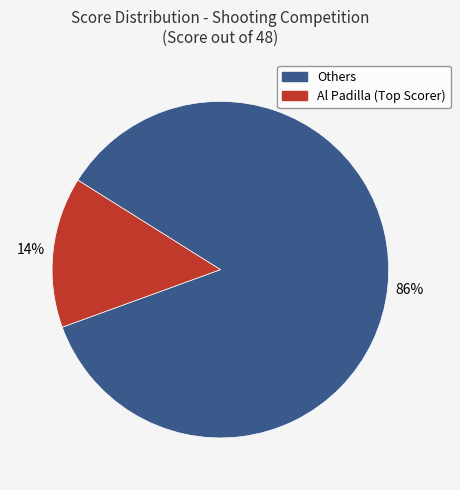

Is there any slice that represents more than half of the pie?

Yes